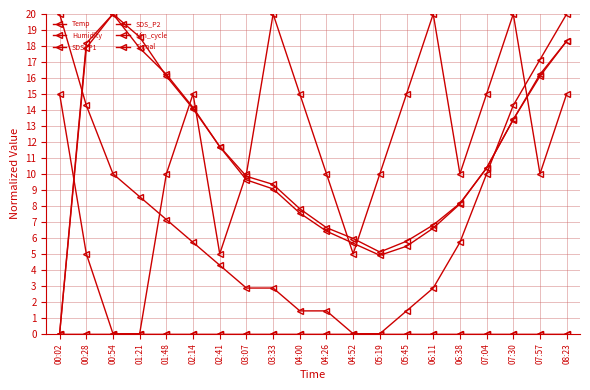

True or false: SDS_P1 and Min_cycle intersect in this chart.

False